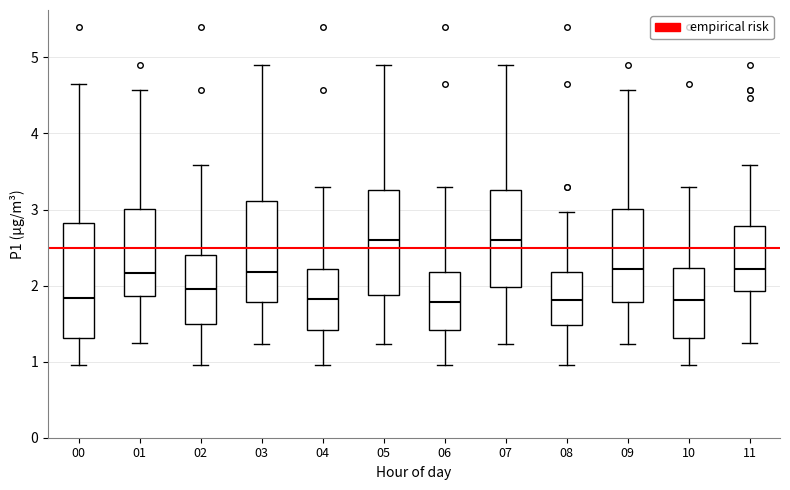

Which box is the tallest, from its lower edge to its upper edge?

00